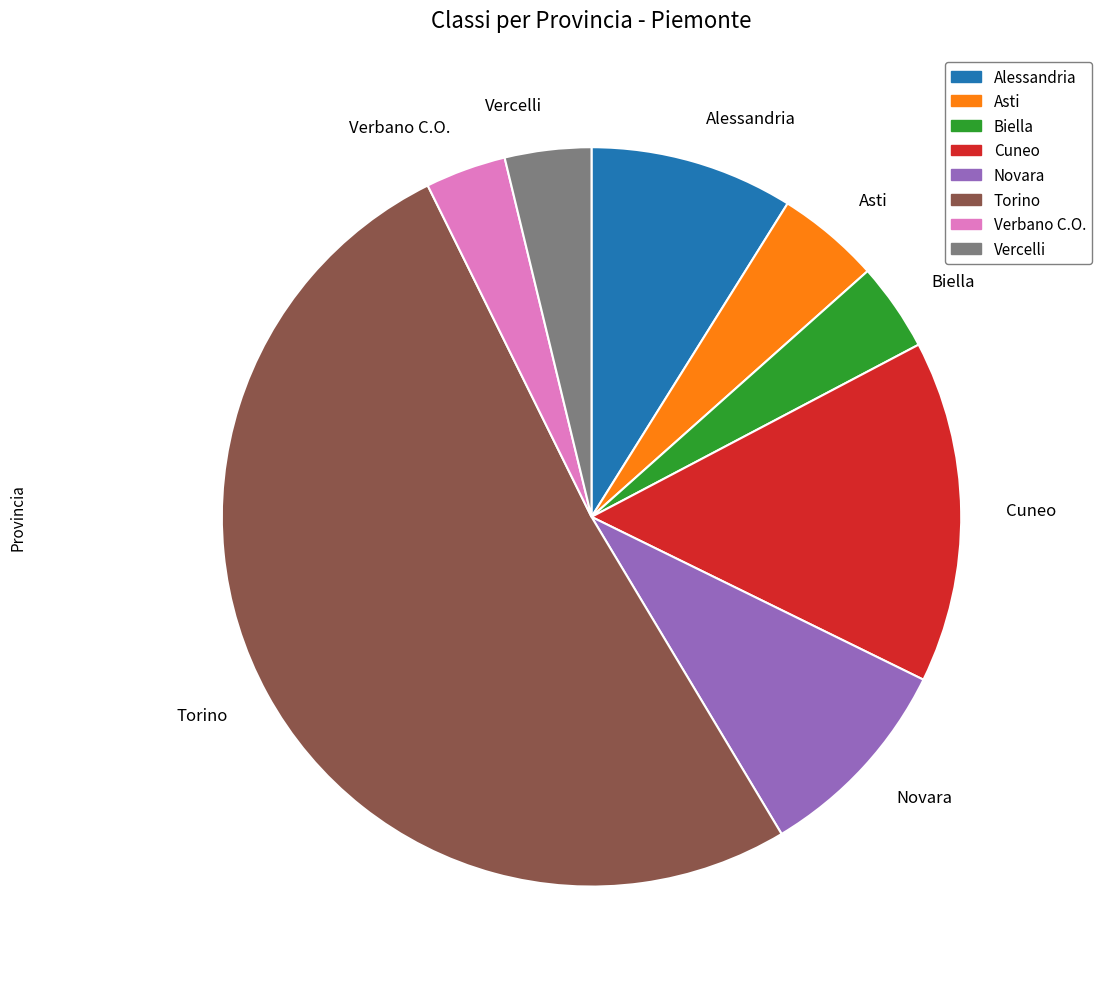

Combined, do Novara and Torino account for over 50%?

Yes